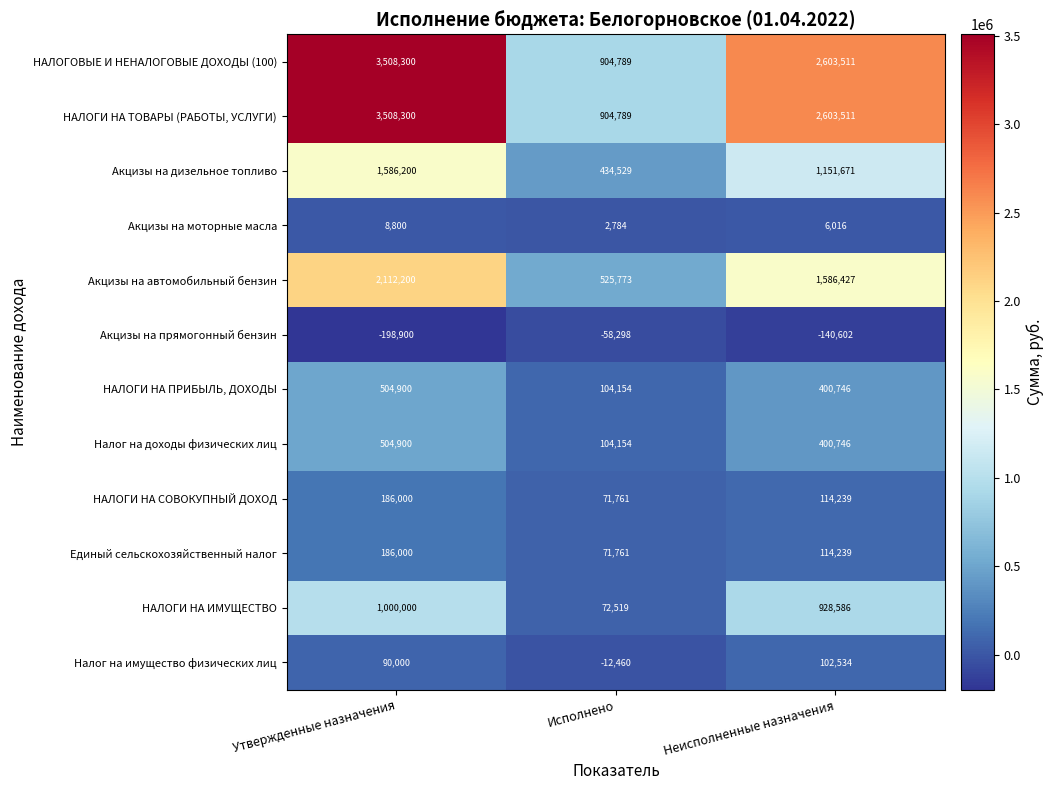

True or false: Единый сельскохозяйственный налог has a value of 186000 at Утвержденные назначения.

True